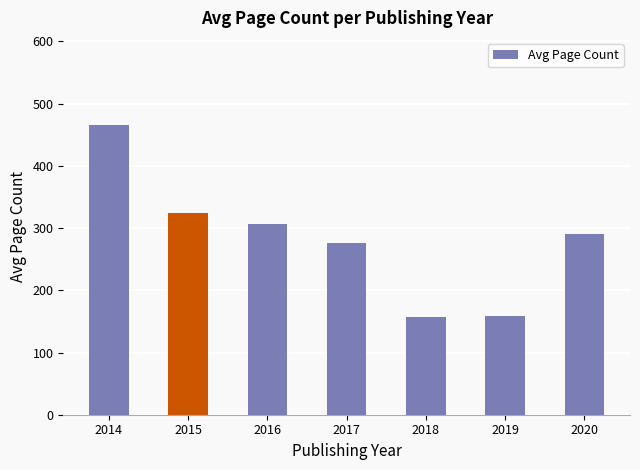

What is the average value?

283